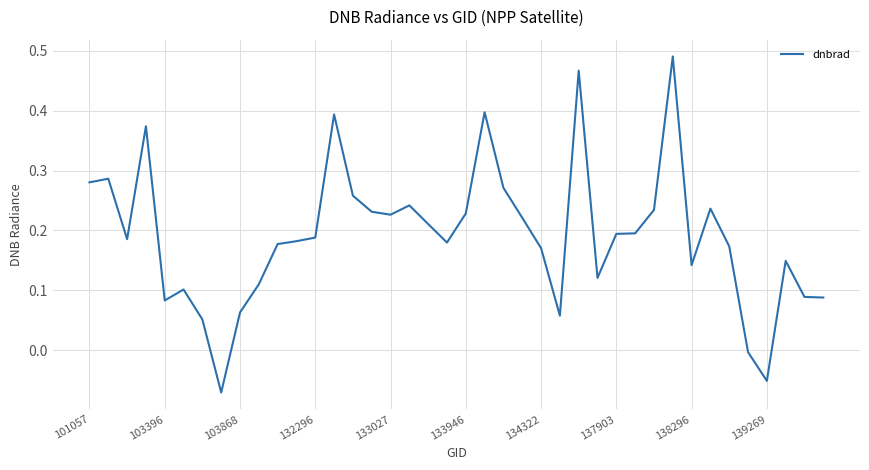

What is the difference between the maximum and minimum values?

0.6